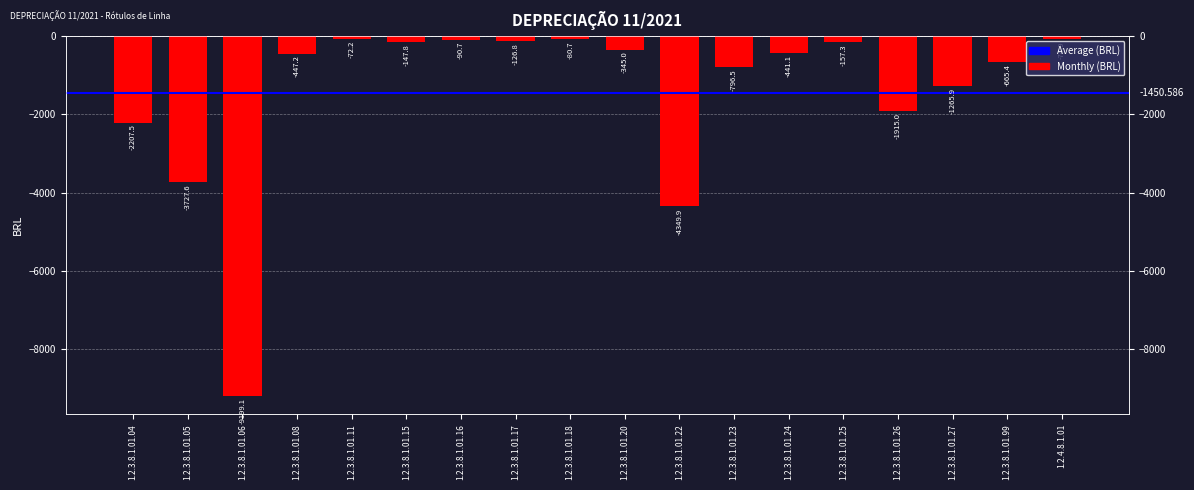

The value at 1.2.3.8.1.01.06 is -9199.1. True or false?

True